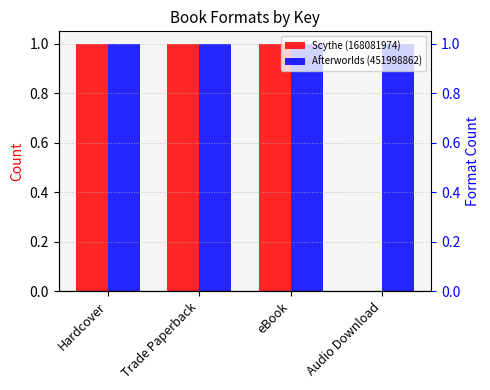

What is the sum of all Scythe (168081974) values?

3